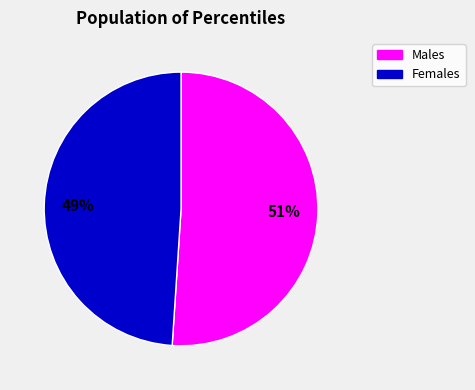

Is there a majority slice in this chart?

Yes